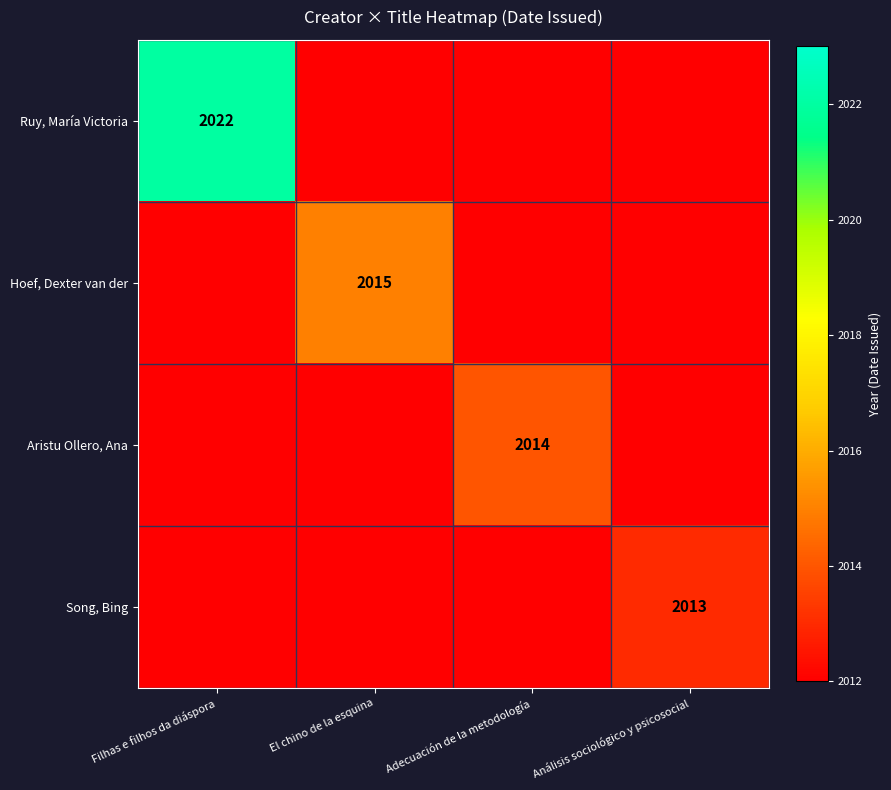

The value of Hoef, Dexter van der at El chino de la esquina is 2015. True or false?

True